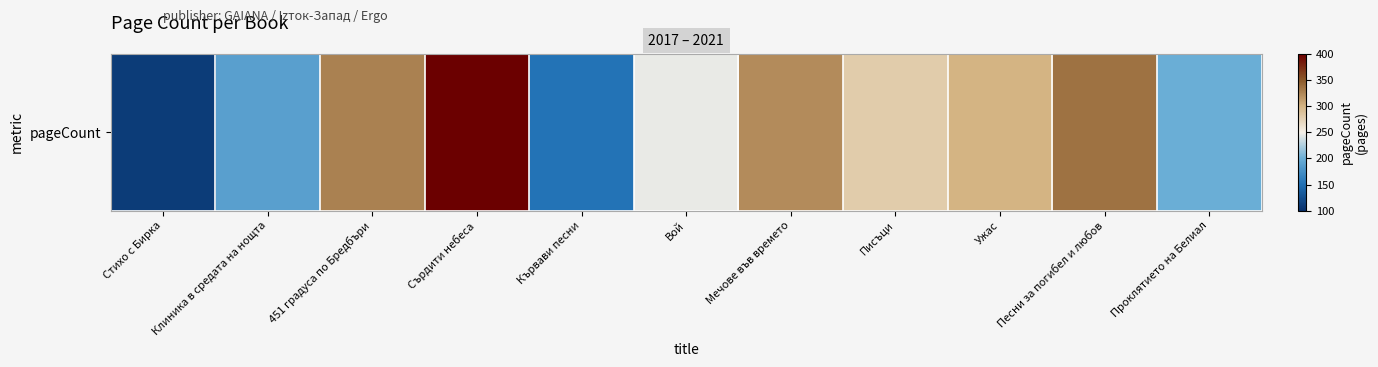

Which label corresponds to the largest value in the chart?

Сърдити небеса